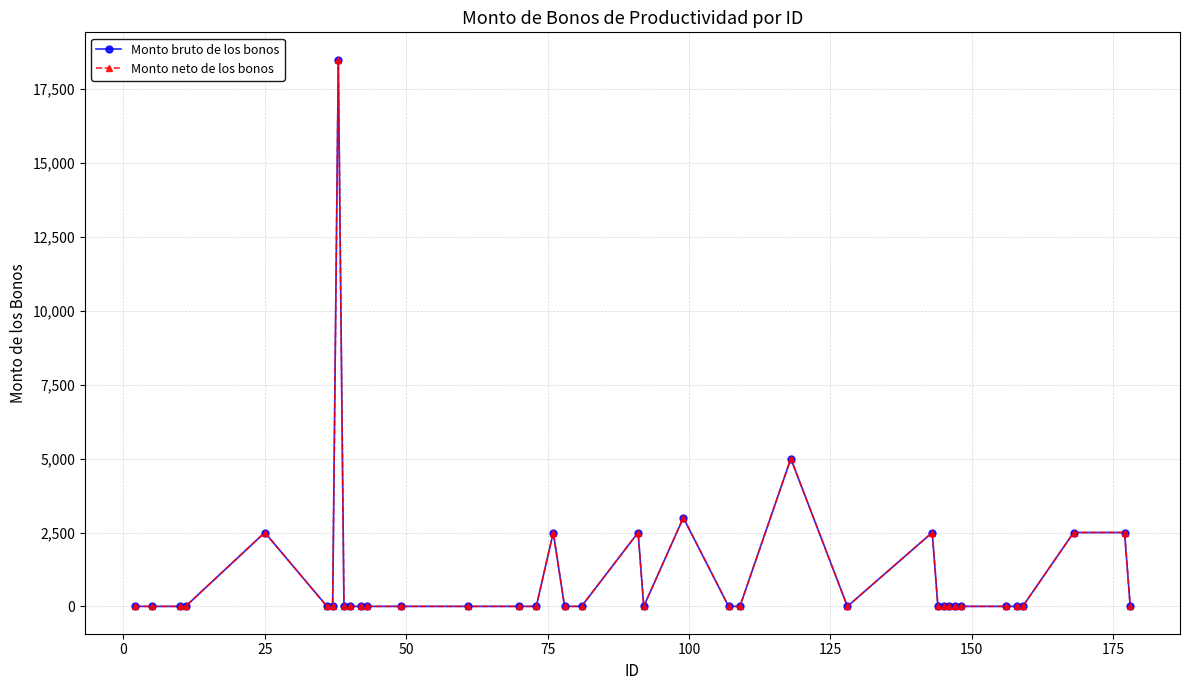

Is this an area chart (filled region under the line)?

No